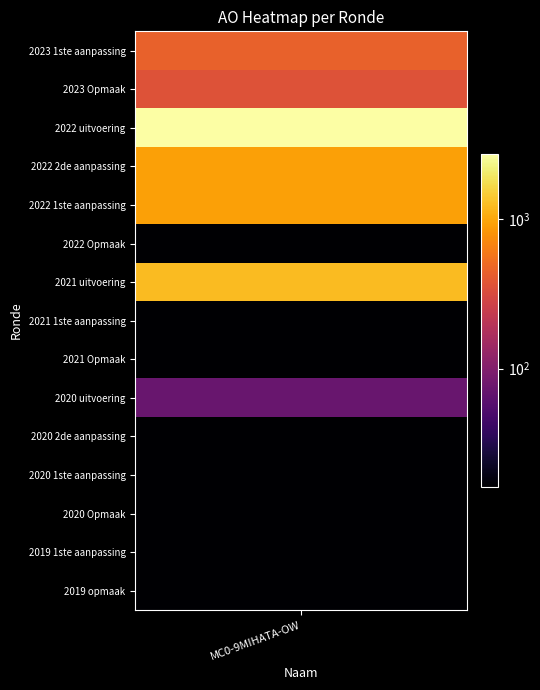

Reading left to right, list all the values displayed in this chart.

2023 1ste aanpassing=448	2023 Opmaak=356	2022 uitvoering=2746	2022 2de aanpassing=940	2022 1ste aanpassing=940	2022 Opmaak=16	2021 uitvoering=1248	2021 1ste aanpassing=16	2021 Opmaak=16	2020 uitvoering=73	2020 2de aanpassing=16	2020 1ste aanpassing=16	2020 Opmaak=16	2019 1ste aanpassing=16	2019 opmaak=16